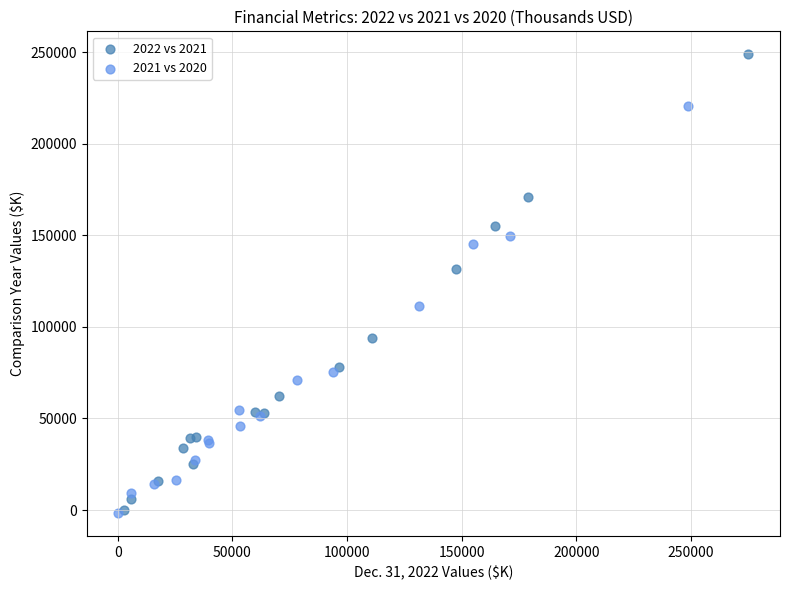

Which series reaches the maximum Y coordinate?

2022 vs 2021